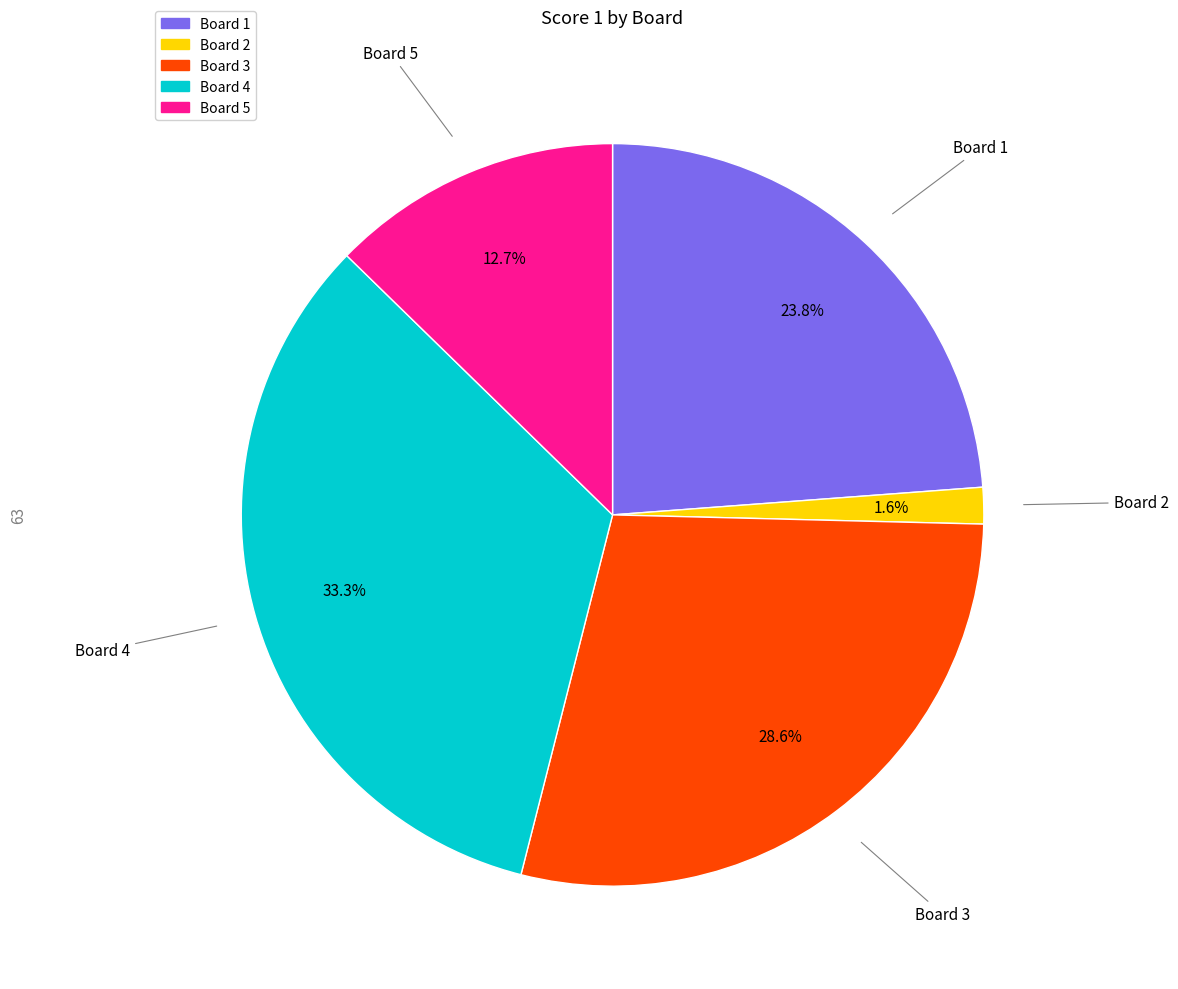

Does any single category account for the majority?

No